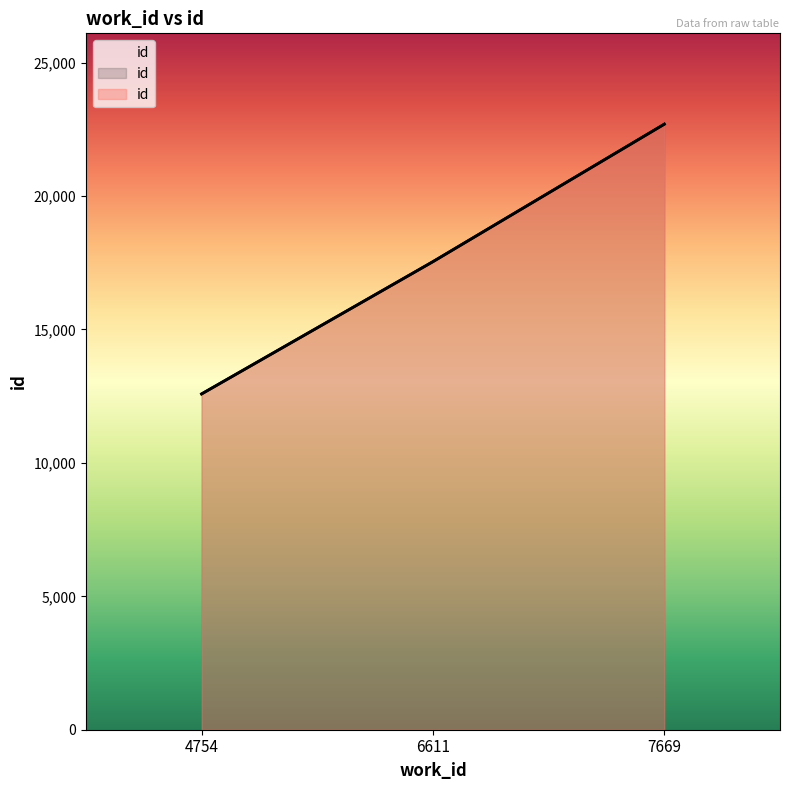

The value at 7669 is 22693. True or false?

True